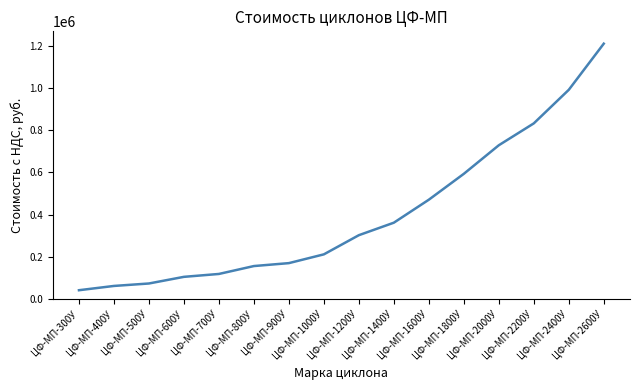

Between ЦФ-МП-2000У and ЦФ-МП-1600У, which is larger?

ЦФ-МП-2000У